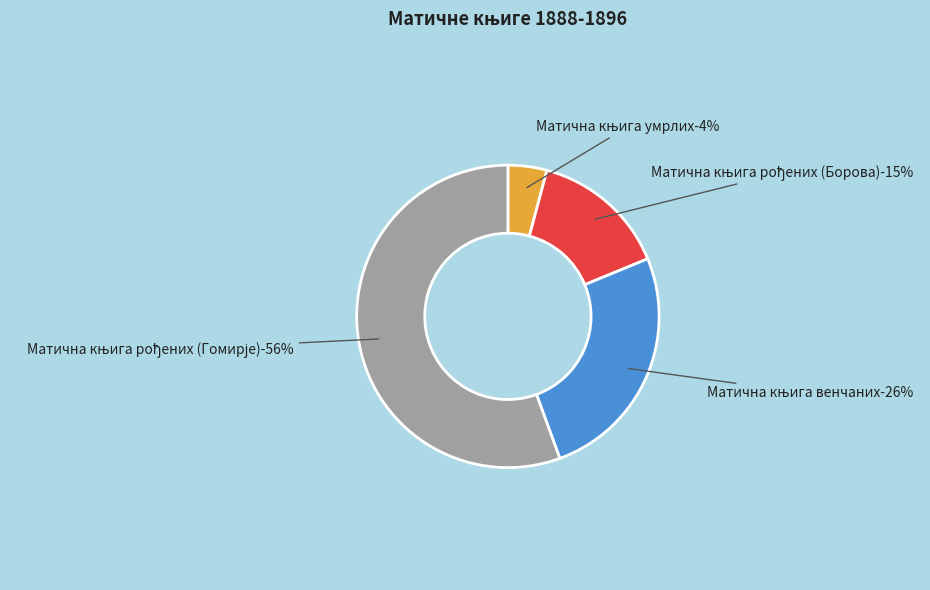

What is the smallest slice in the pie chart?

Матична књига умрлих